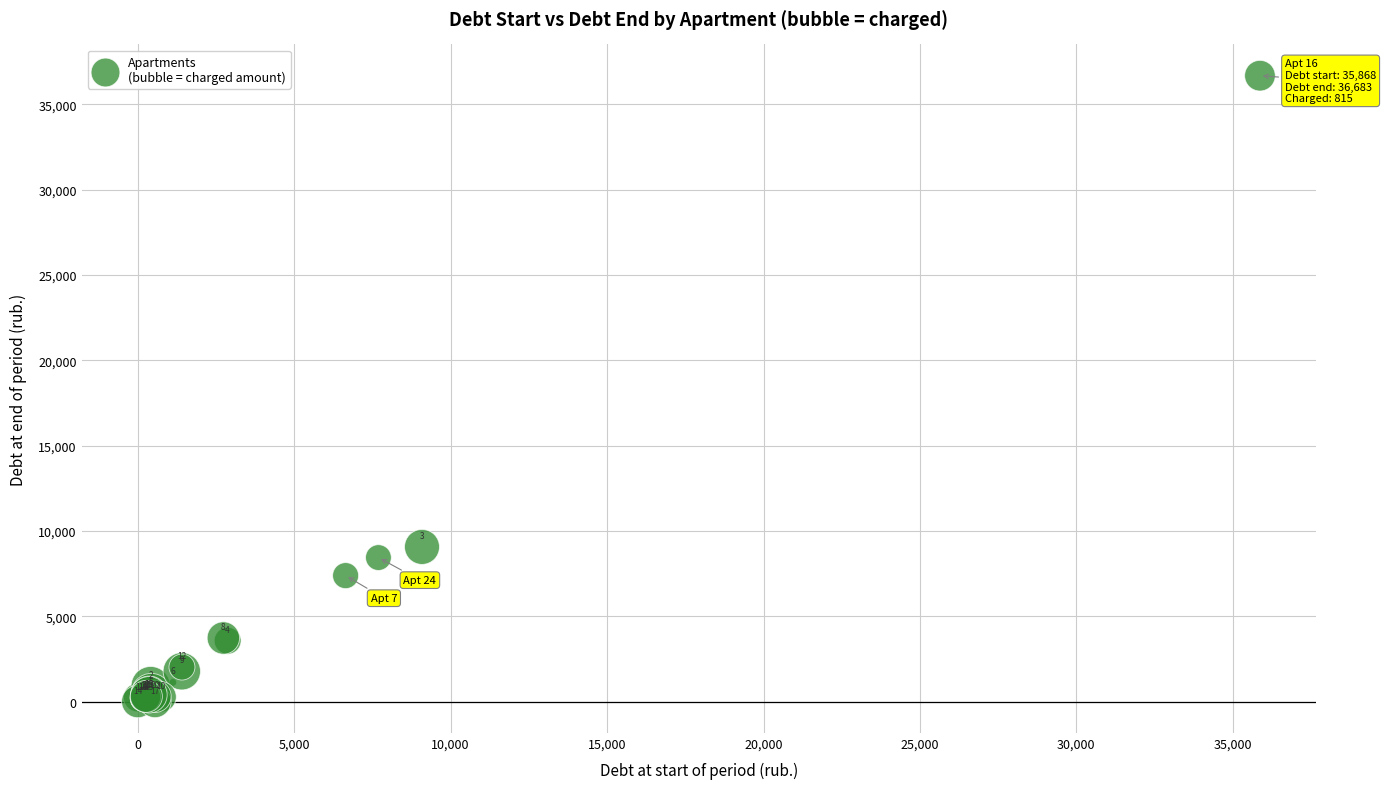

What Y value in the scatter plot is closest to 18341?

9061.3